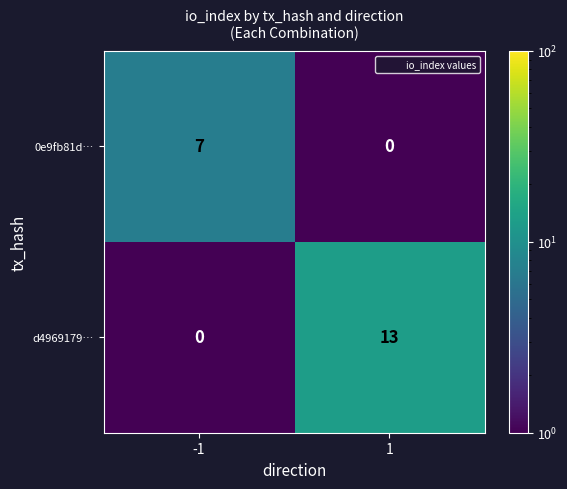

The value of 0e9fb81d… at 1 is 0. True or false?

True